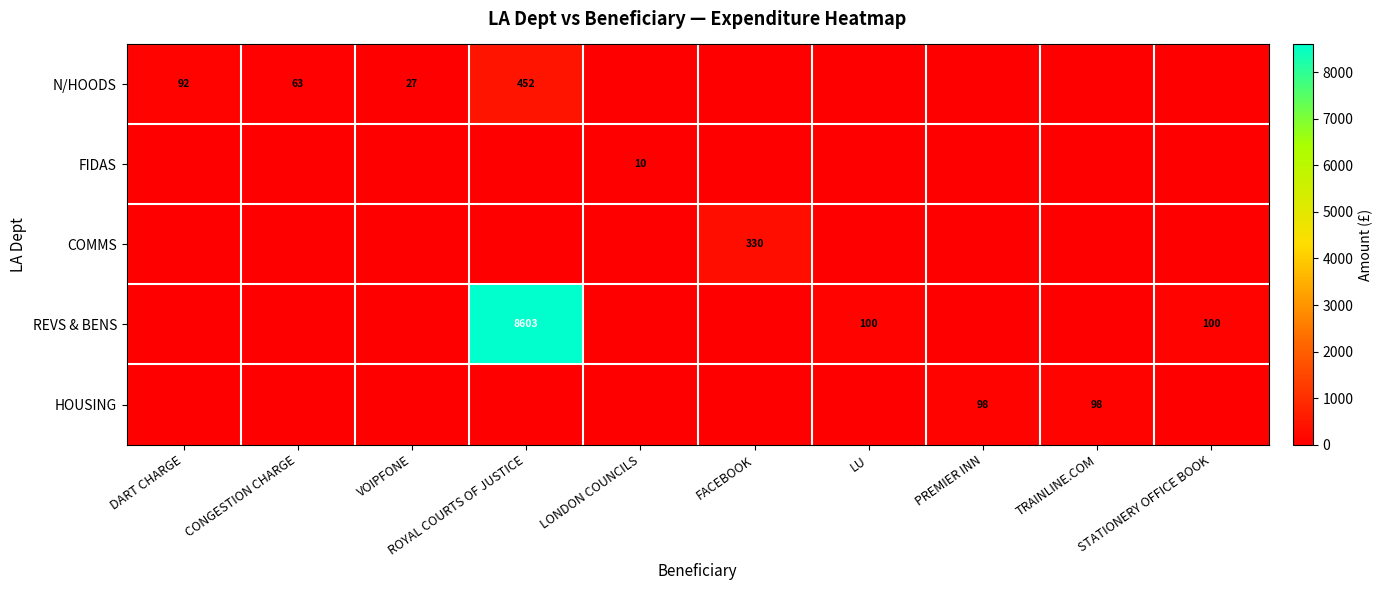

What is the spread (max minus min) of values at LU?

100.0